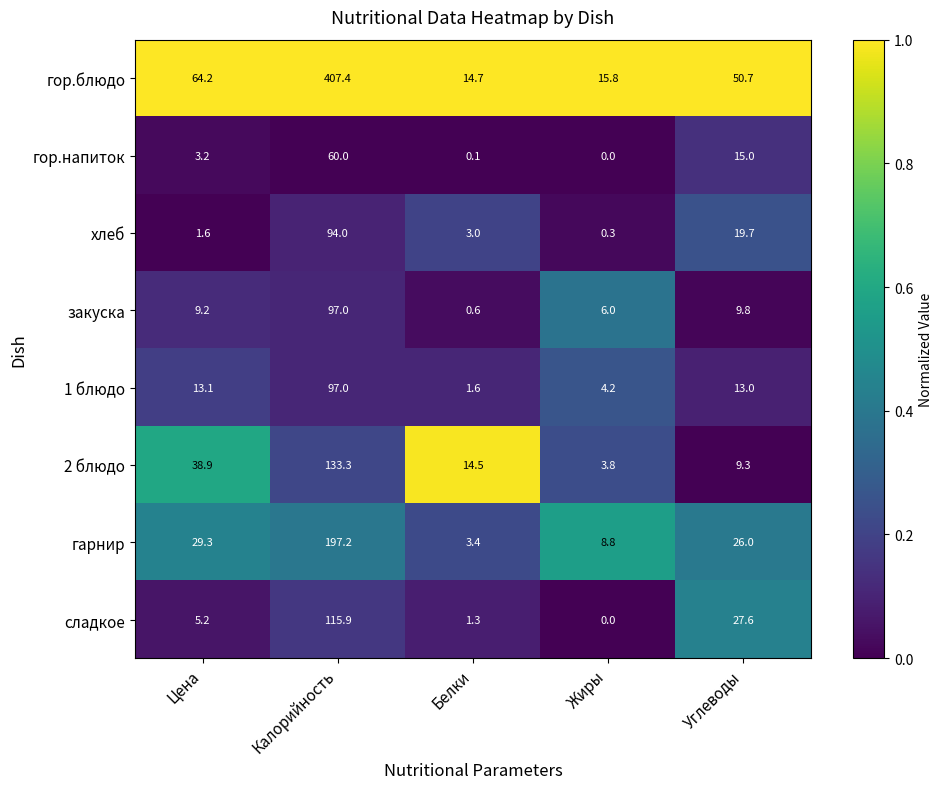

How many series are shown in this chart?

8